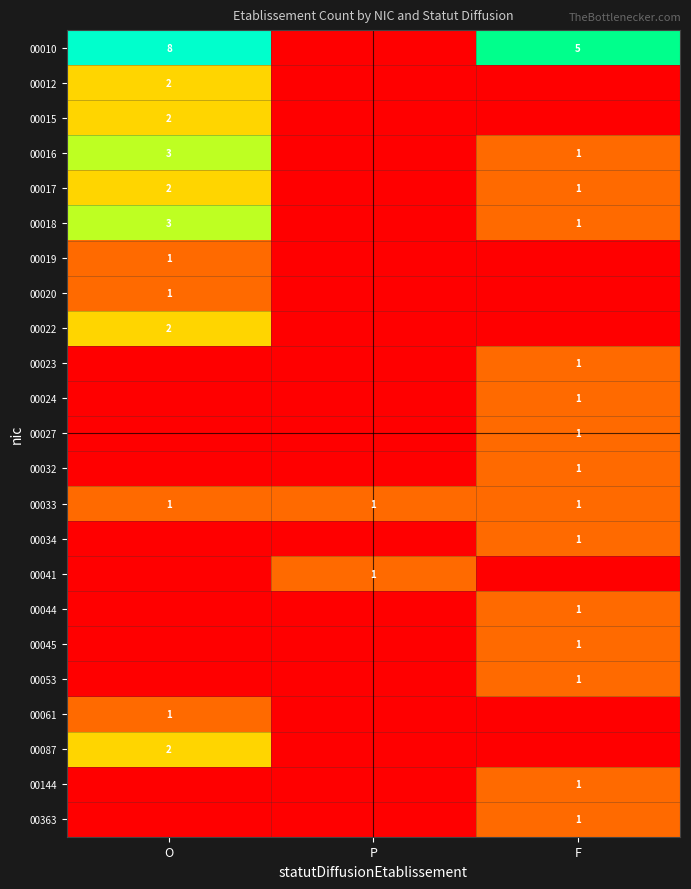

How many categories are shown in the chart?

3